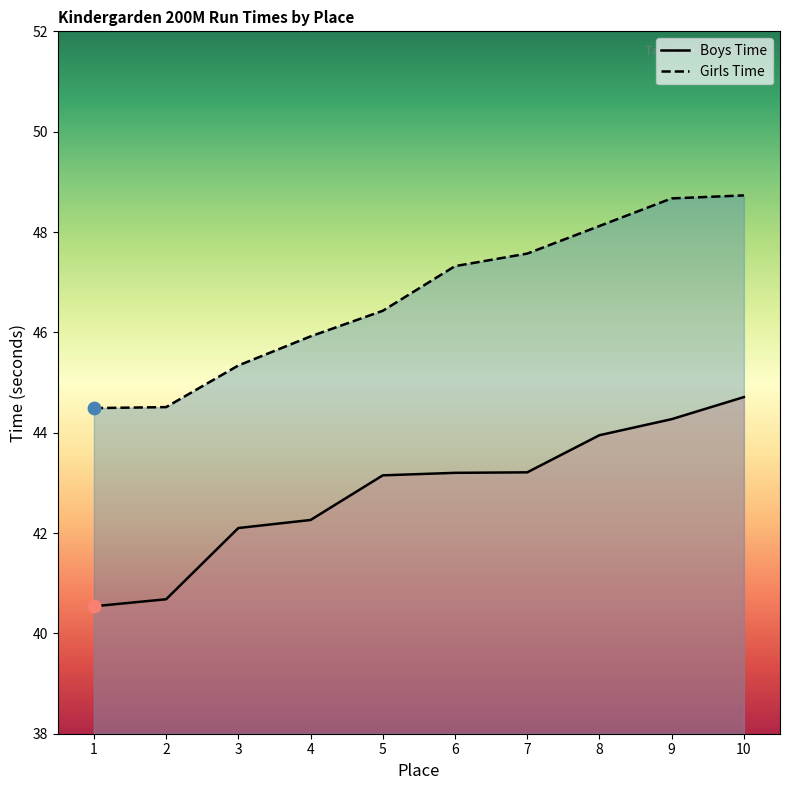

At which category is the sum across all series the highest?

10